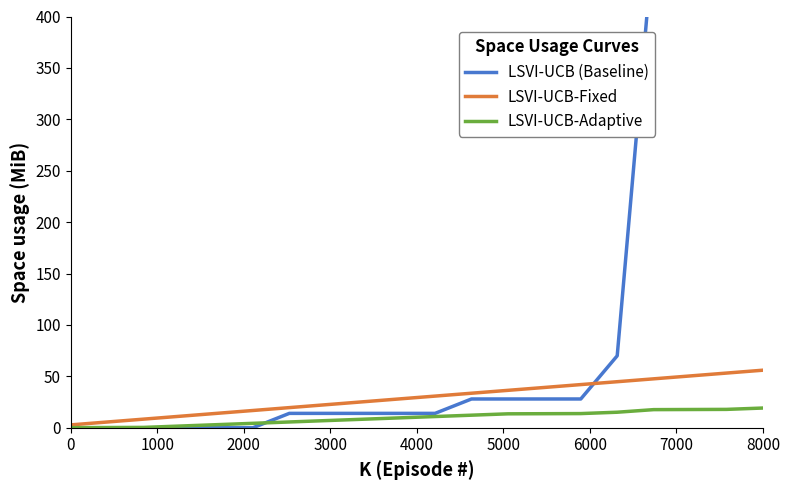

The LSVI-UCB-Fixed series shows 56.0 at 8000. True or false?

True